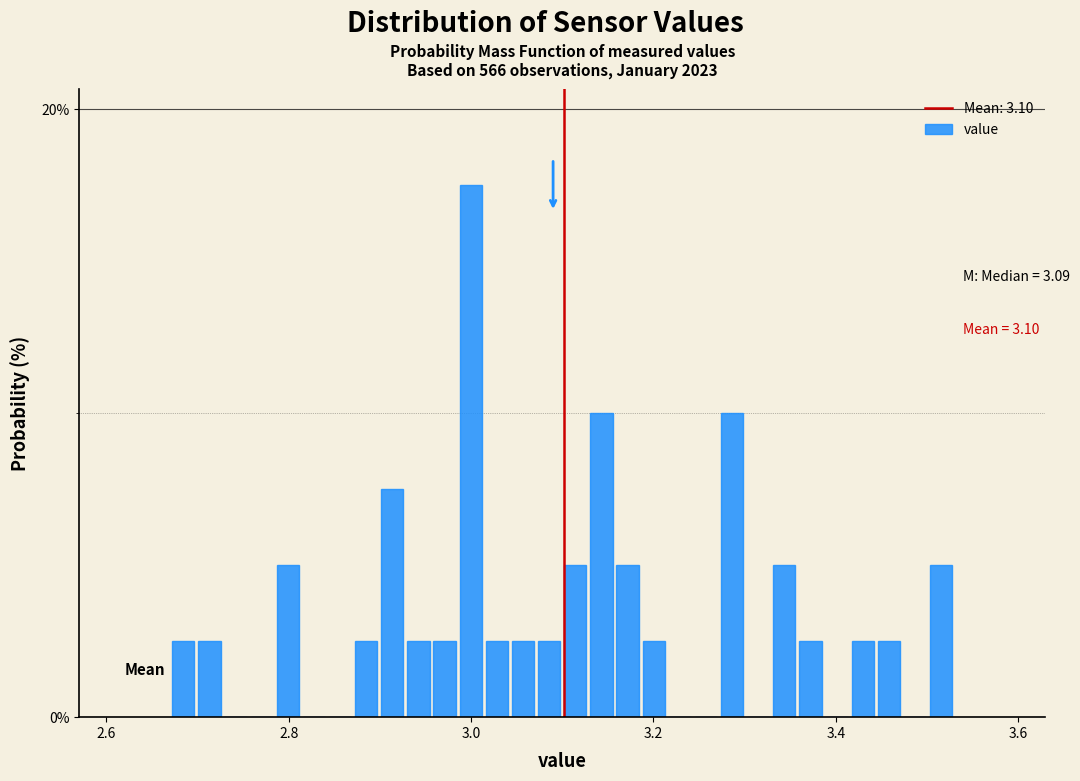

Around what value on the x-axis is the tallest bar? Give the approximate position of its centre, as read against the axis.

3.00